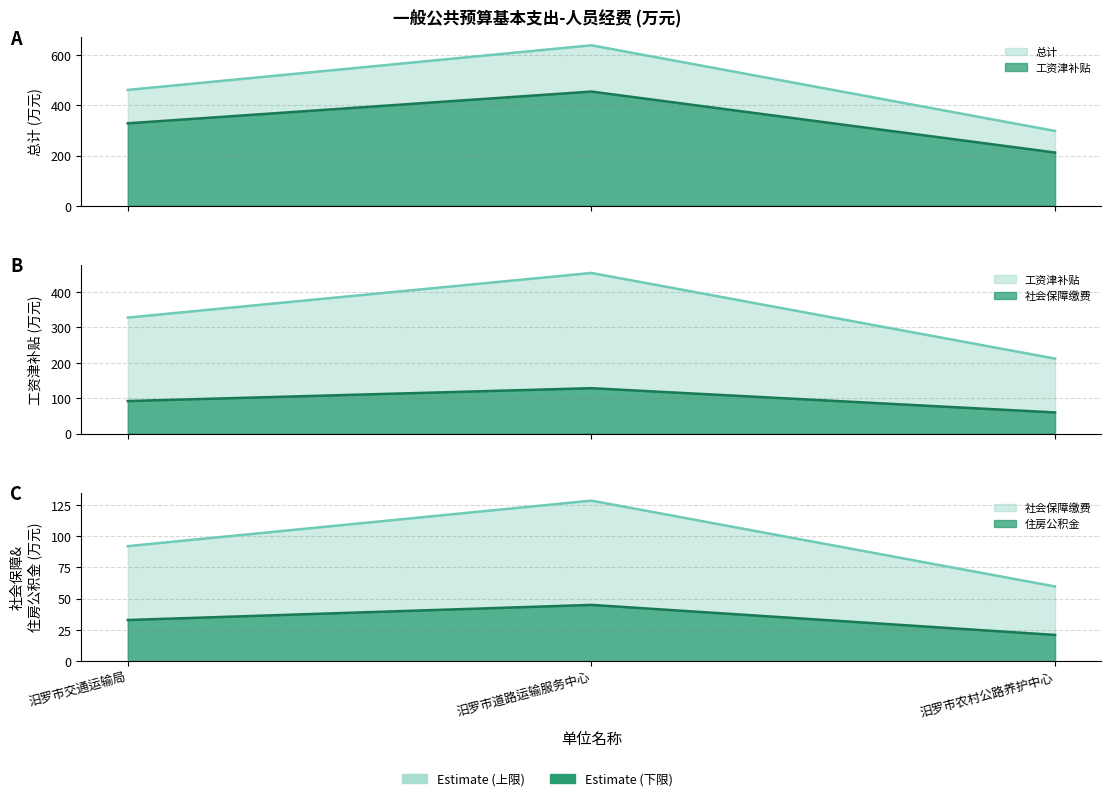

At which category does the chart reach its minimum across all series?

汨罗市农村公路养护中心